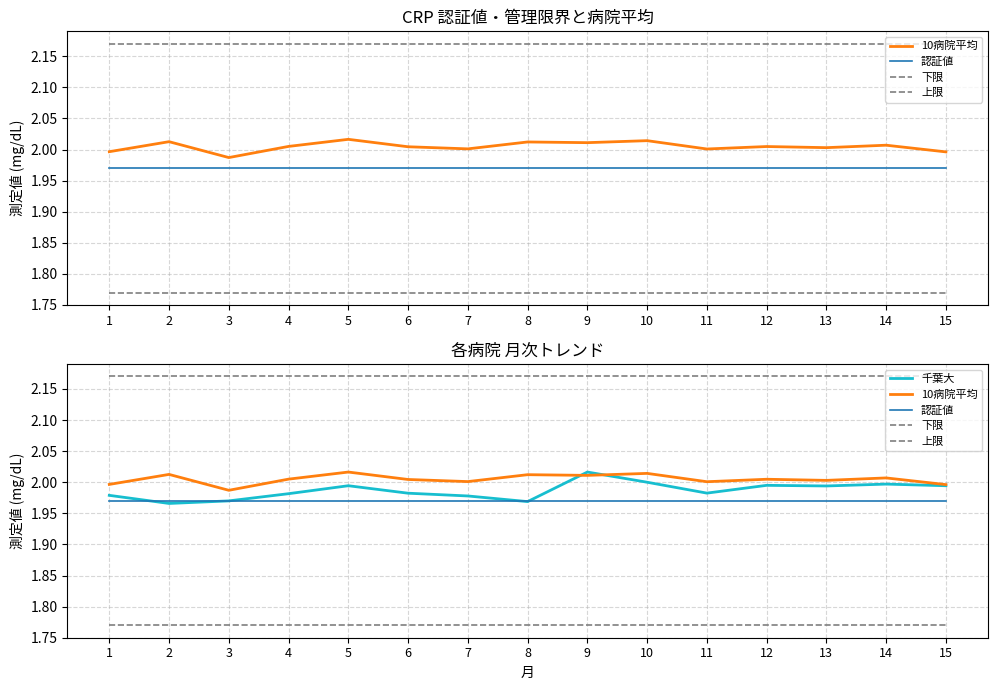

Reading left to right, list all the values displayed in this chart.

10病院平均: 2.0	2.0	2.0	2.0	2.0	2.0	2.0	2.0	2.0	2.0	2.0	2.0	2.0	2.0	2.0
認証値: 2.0	2.0	2.0	2.0	2.0	2.0	2.0	2.0	2.0	2.0	2.0	2.0	2.0	2.0	2.0
下限: 1.8	1.8	1.8	1.8	1.8	1.8	1.8	1.8	1.8	1.8	1.8	1.8	1.8	1.8	1.8
上限: 2.2	2.2	2.2	2.2	2.2	2.2	2.2	2.2	2.2	2.2	2.2	2.2	2.2	2.2	2.2
千葉大: 2.0	2.0	2.0	2.0	2.0	2.0	2.0	2.0	2.0	2.0	2.0	2.0	2.0	2.0	2.0